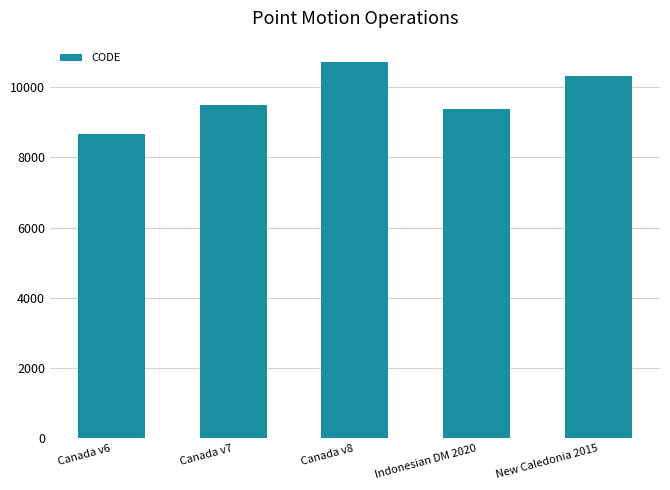

What is the label of the 4th bar from the left?

Indonesian DM 2020